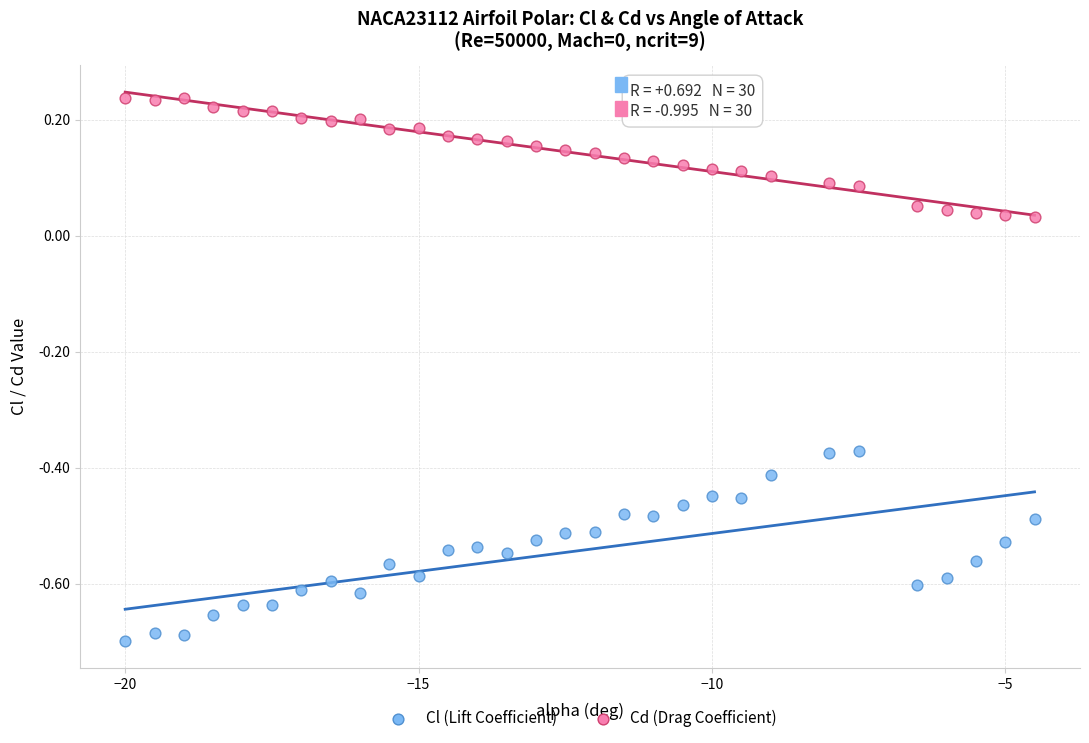

Across all data points, what is the range of Y values (max minus min)?

0.9